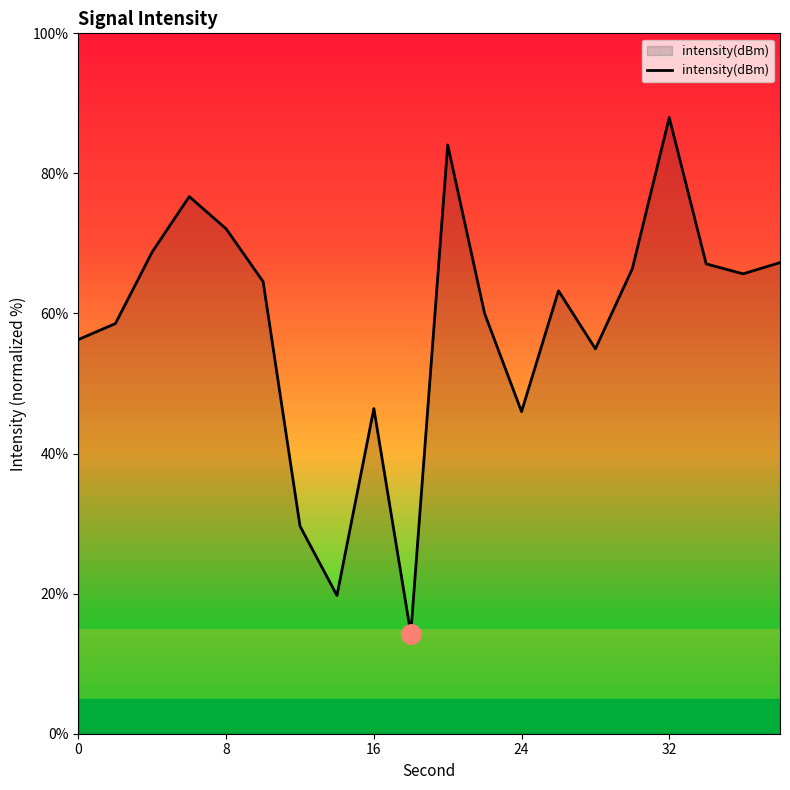

What is the maximum value shown in the chart?

88.0